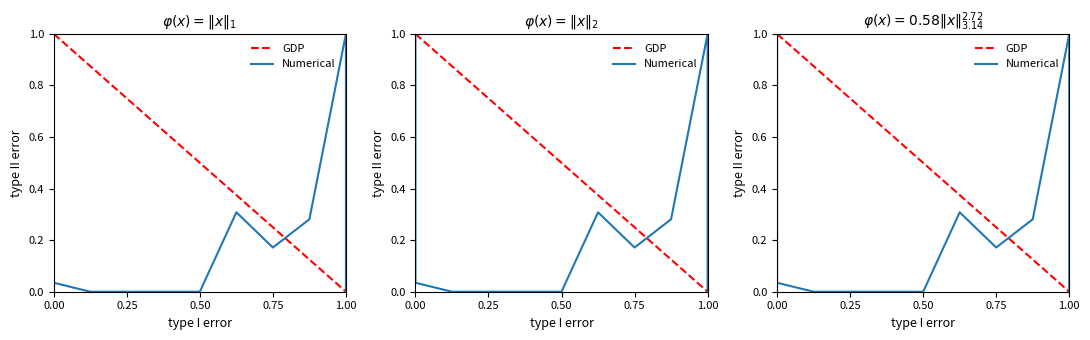

Is the value of Numerical at 0.75 greater than the value of GDP at 0.50?

No